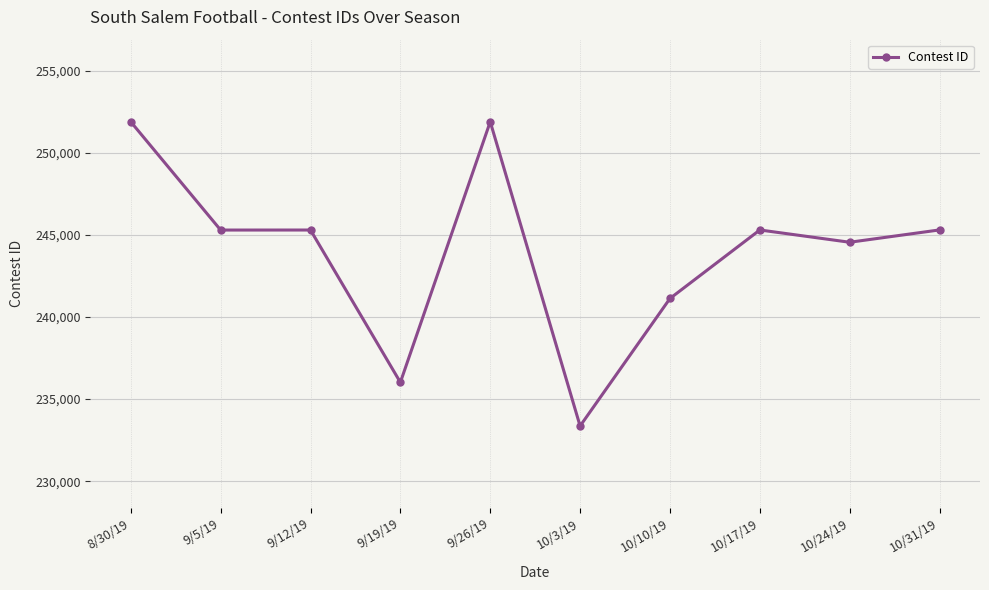

What is the average value?

244003